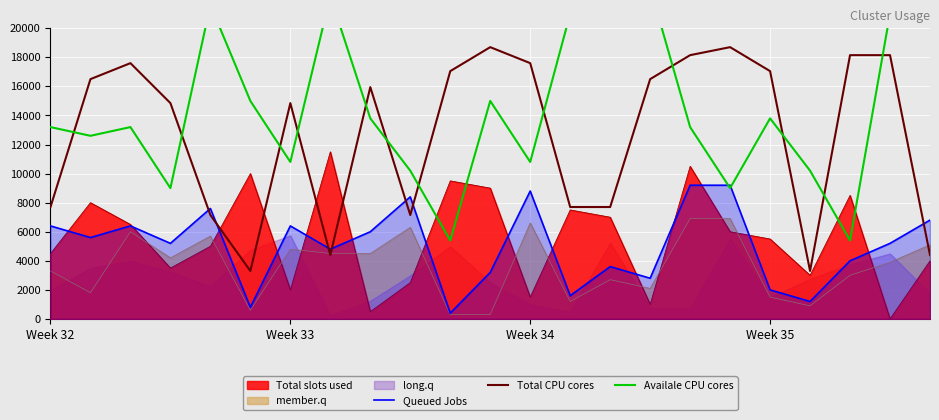

How many lines are shown in the chart?

3